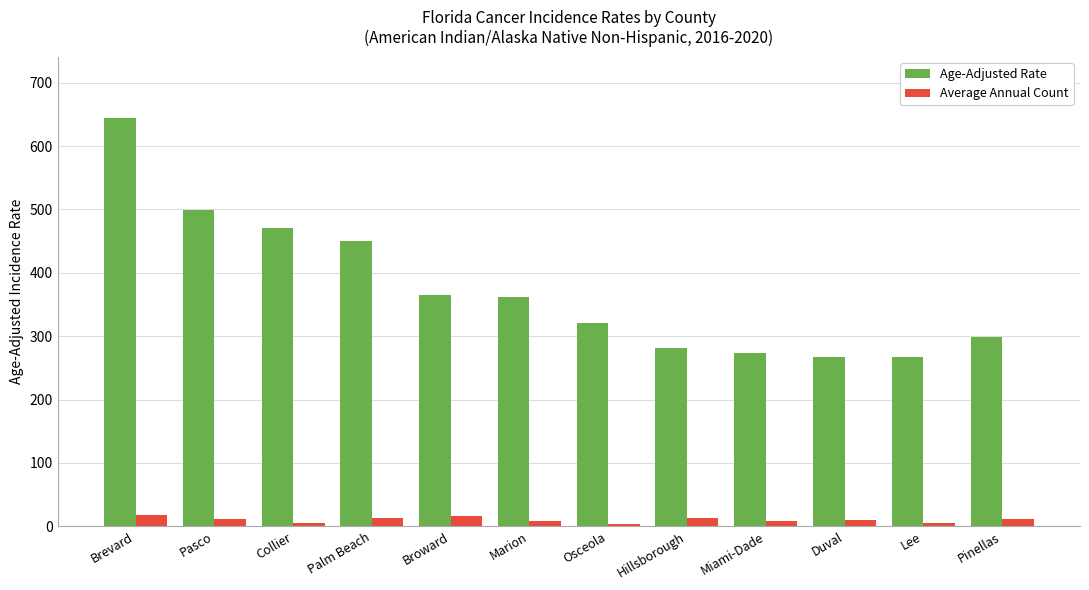

What is the label of the 11th bar from the right?

Pasco